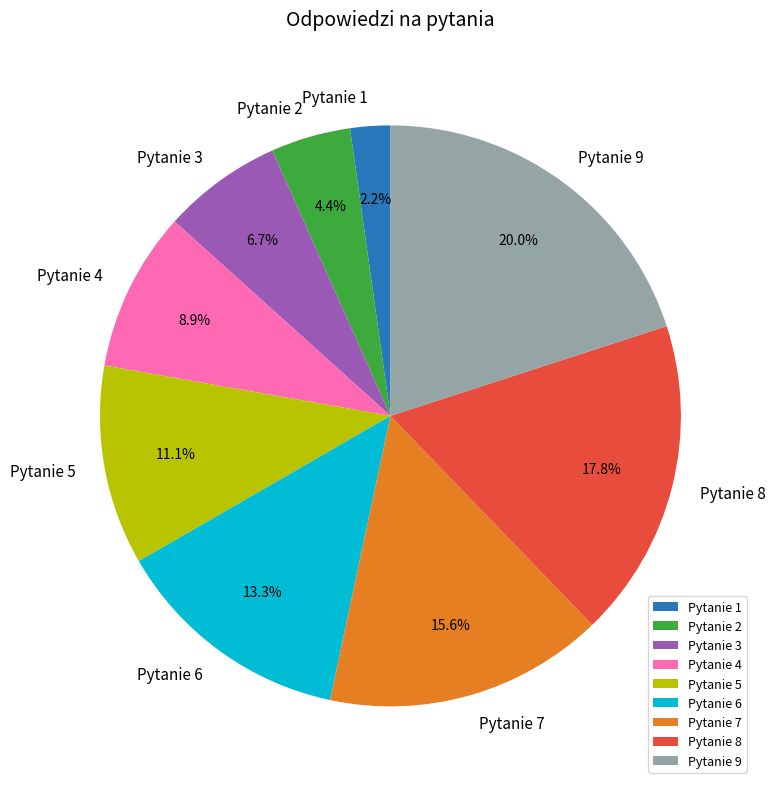

Do Pytanie 1 and Pytanie 3 together represent more than half of the pie?

No